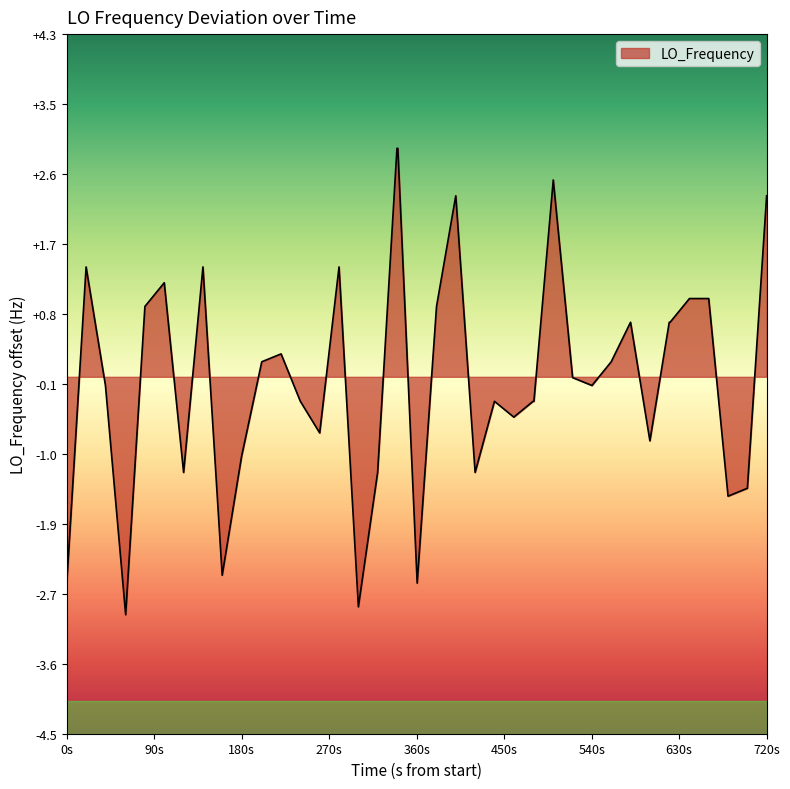

What is the smallest value displayed?

-3.0